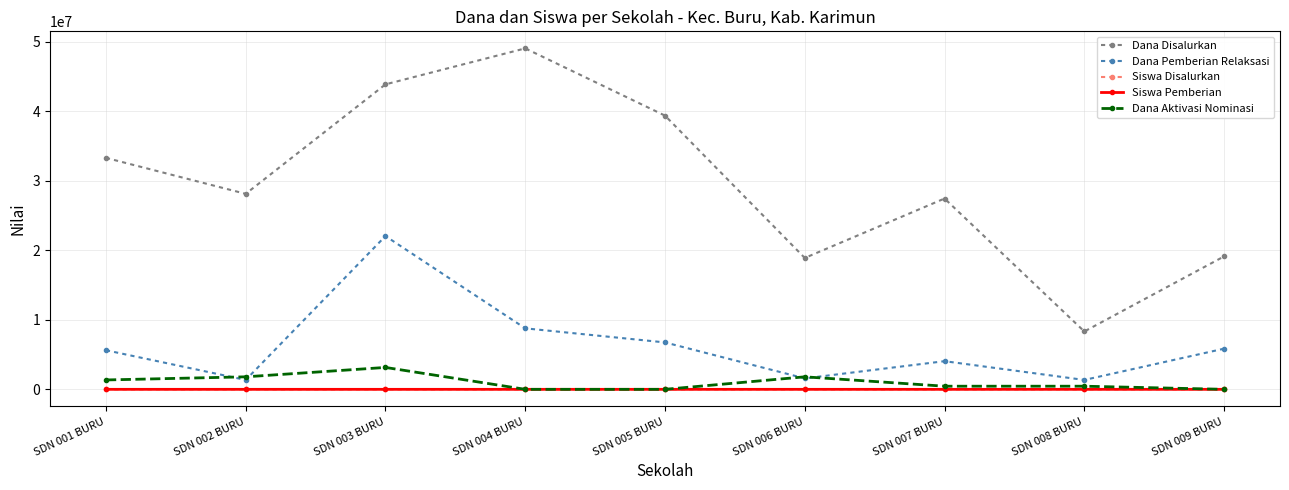

Where do Siswa Disalurkan and Dana Aktivasi Nominasi first cross each other?

SDN 003 BURU and SDN 004 BURU